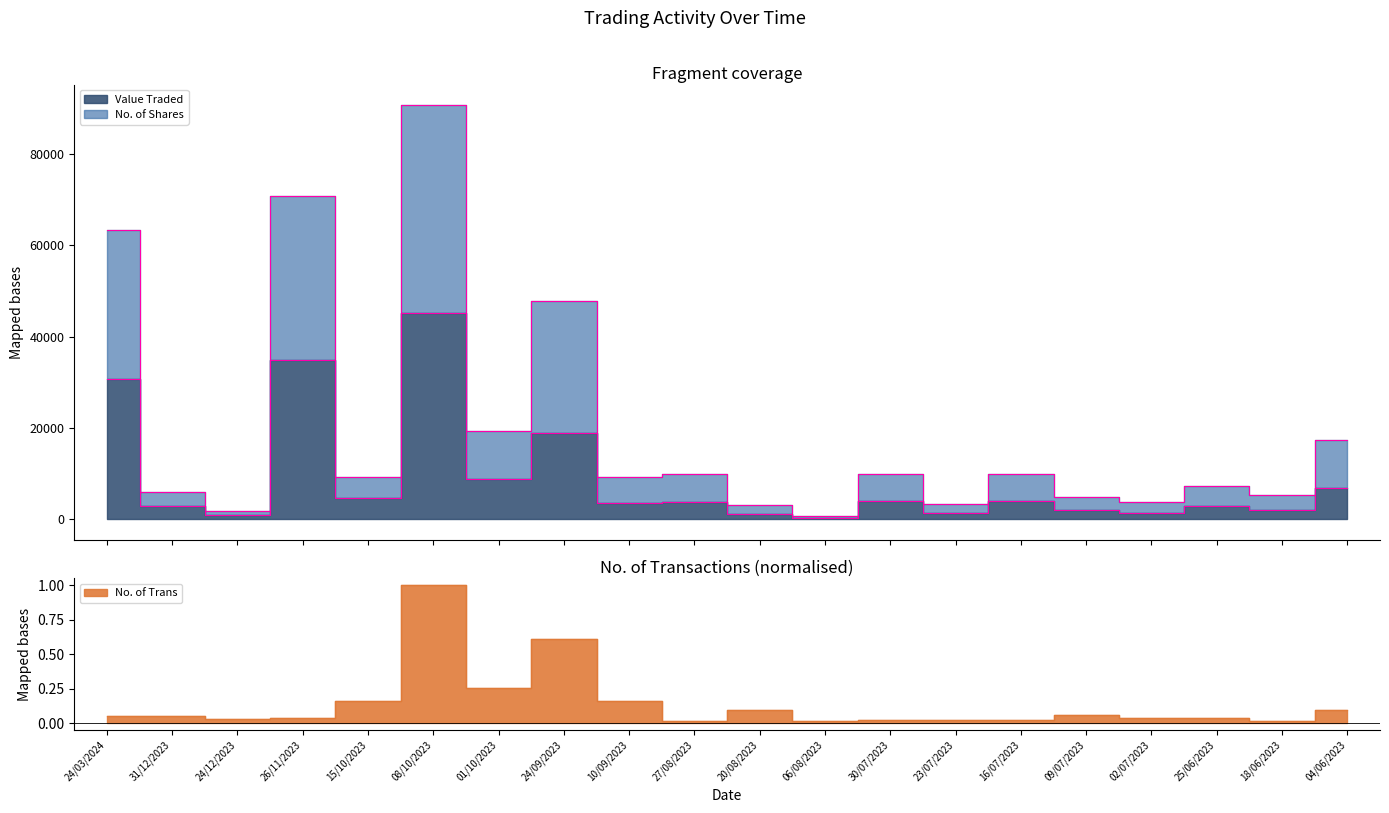

How many data points in No. of Shares are above 9269?

9